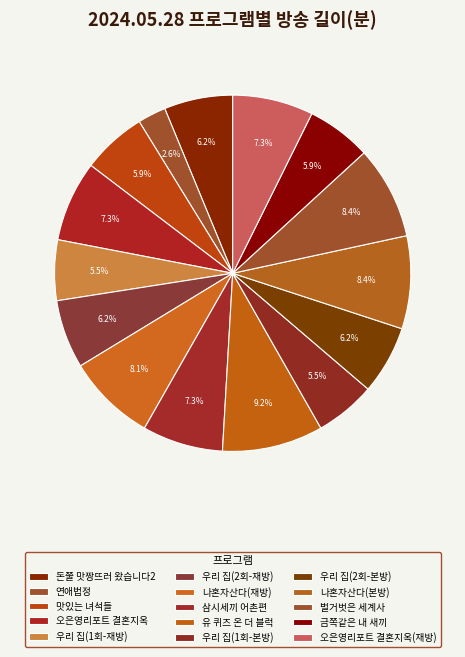

To the nearest percent, what is the difference between the 오은영리포트 결혼지옥 and 금쪽같은 내 새끼 slice percentages?

1%